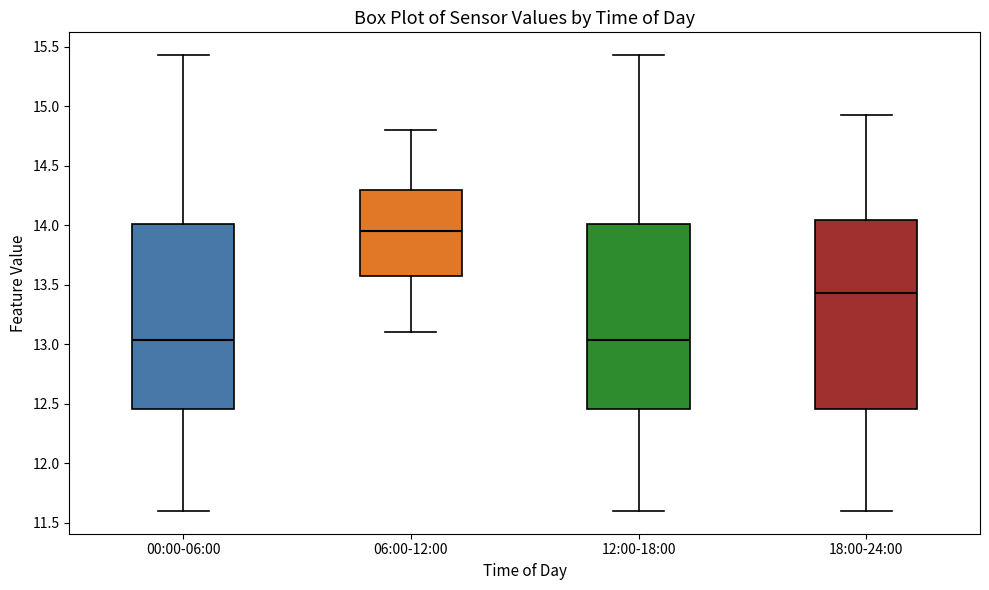

Which box has the highest median line?

06:00-12:00